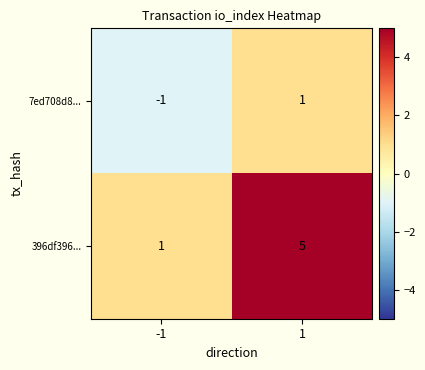

Reading left to right, what are all the values shown in this chart?

7ed708d8...: -1	1
396df396...: 1	5